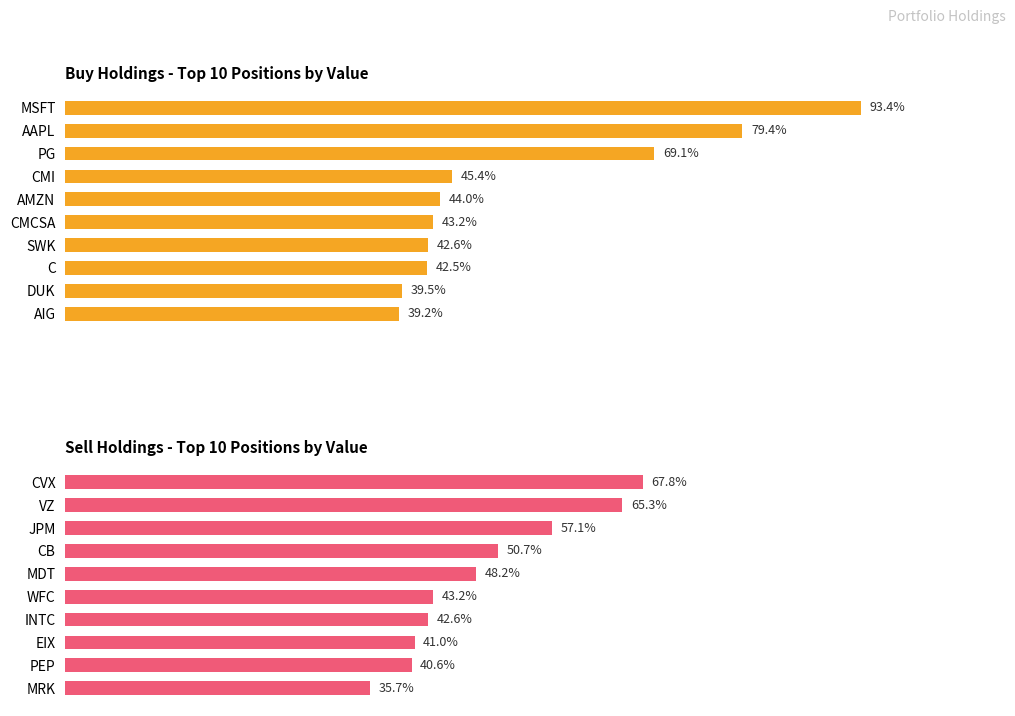

The Sell Holdings - Top 10 Positions by Value series shows 184468000 at EIX. True or false?

True